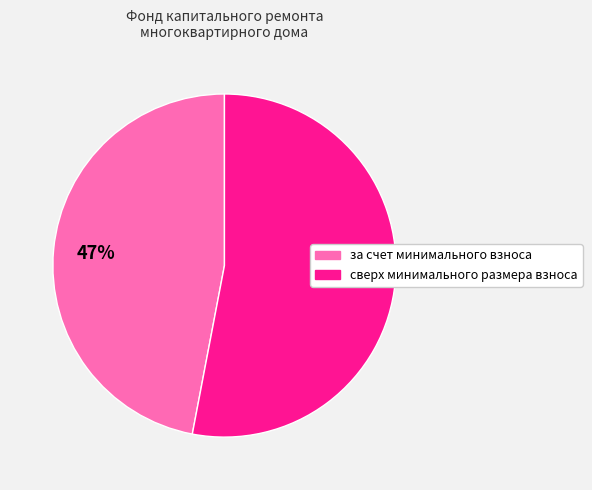

To the nearest percent, what is the average slice percentage?

50%